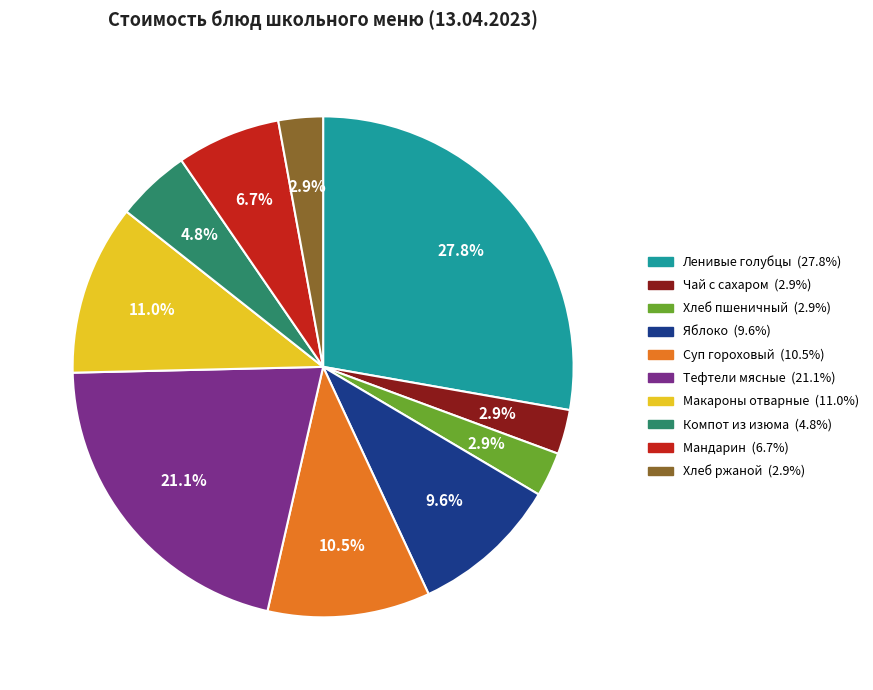

Count the number of slices in the pie.

10